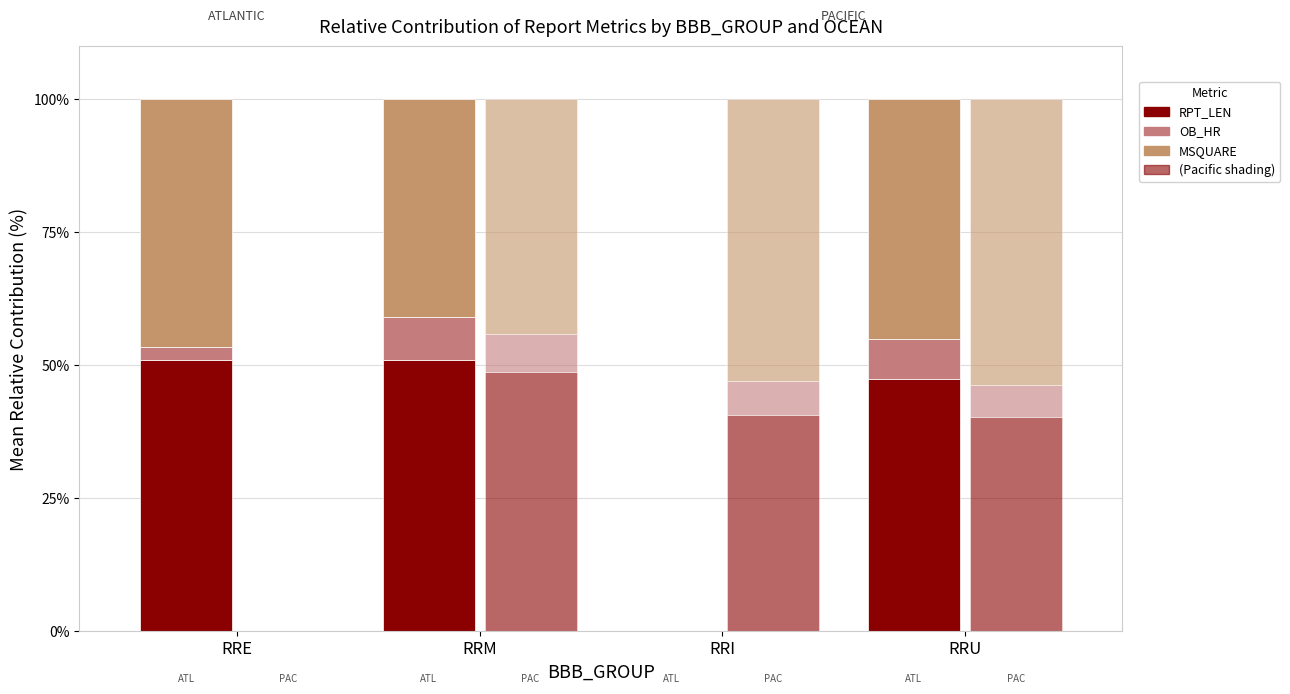

At how many categories does at least one series exceed 35?

4